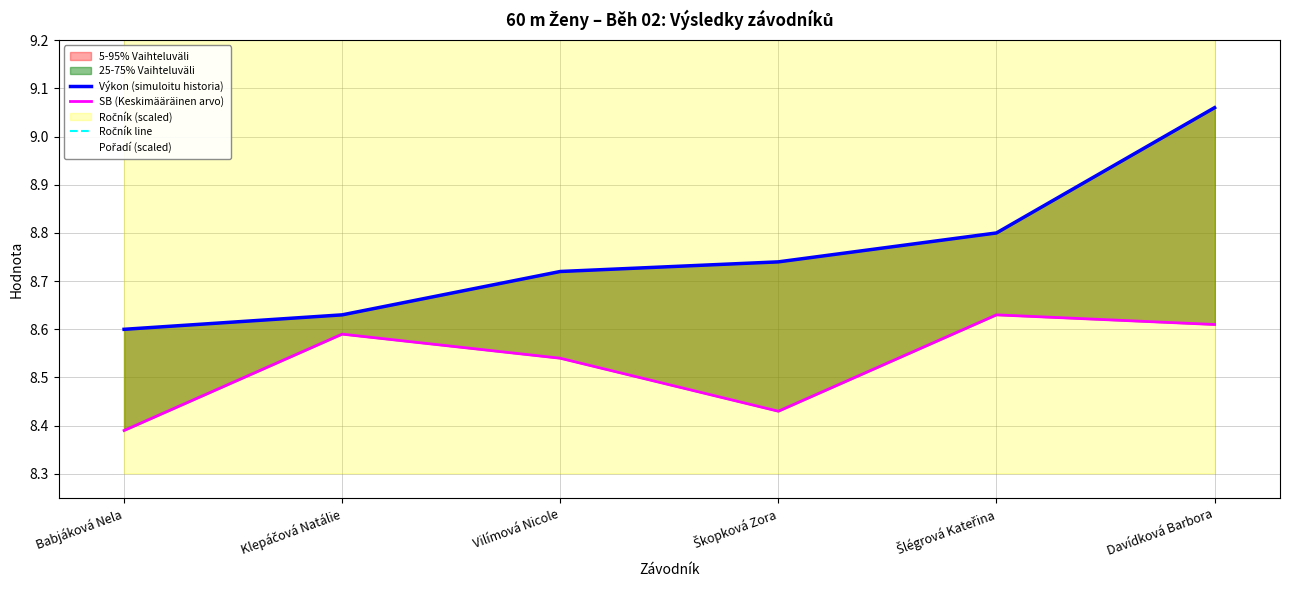

At which category does the chart reach its minimum across all series?

Babjáková Nela